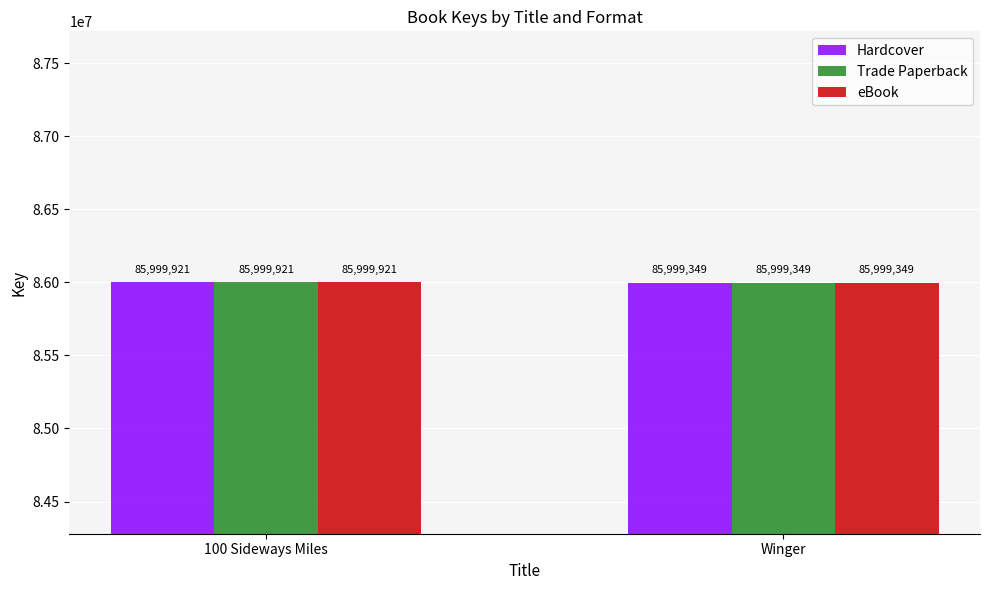

Which category has the highest value across all series?

100 Sideways Miles